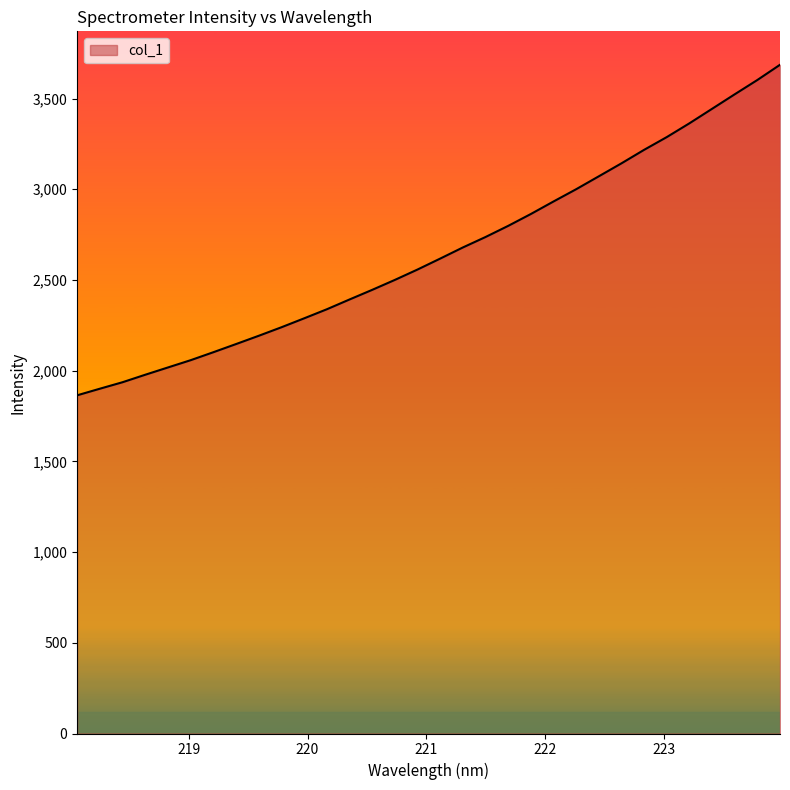

What is the difference between the second highest and minimum values?

1738.2